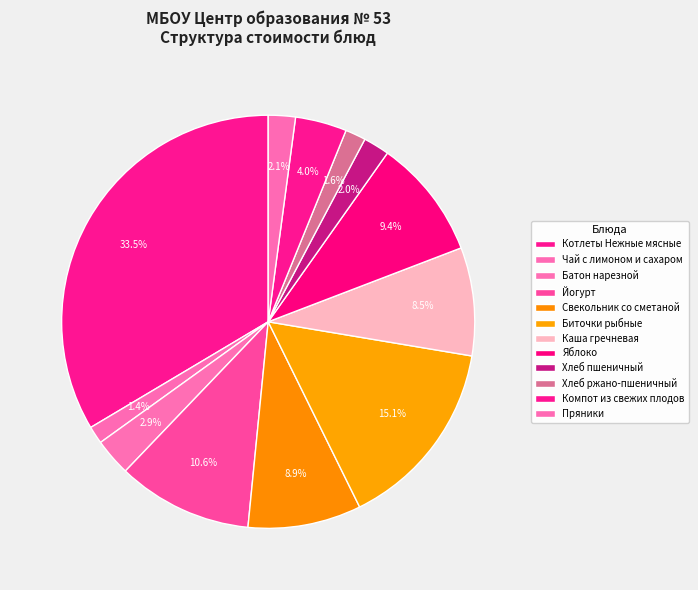

Does Свекольник со сметаной account for over 50% of the chart?

No